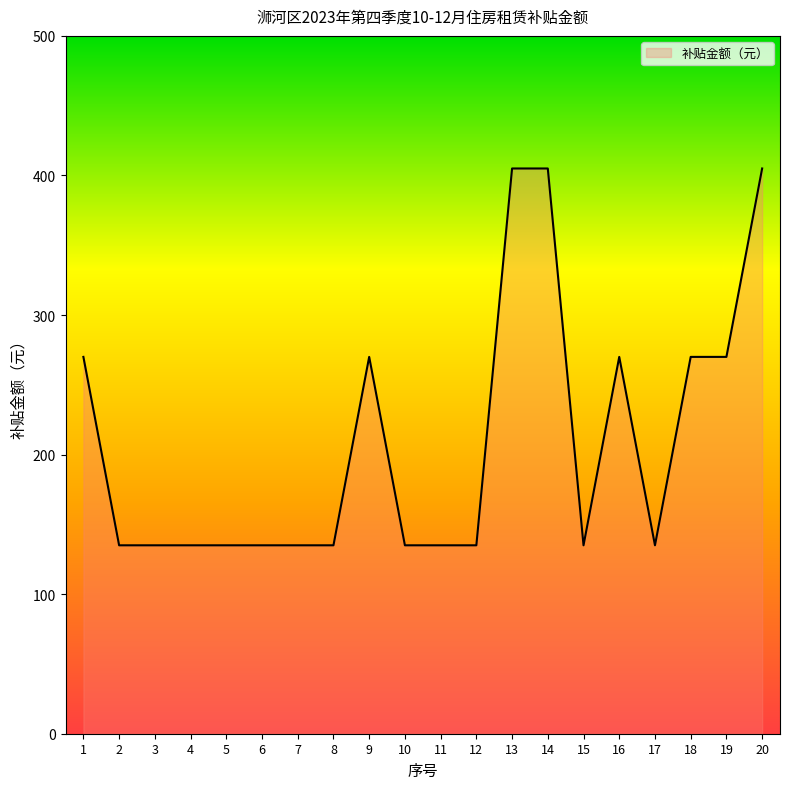

True or false: there are more than 0 points higher than both neighbors.

True